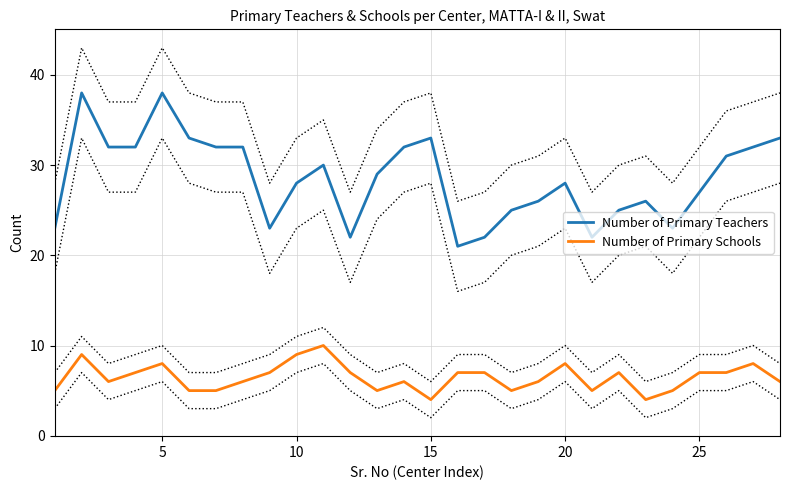

The Number of Primary Schools series shows 8 at 5. True or false?

True